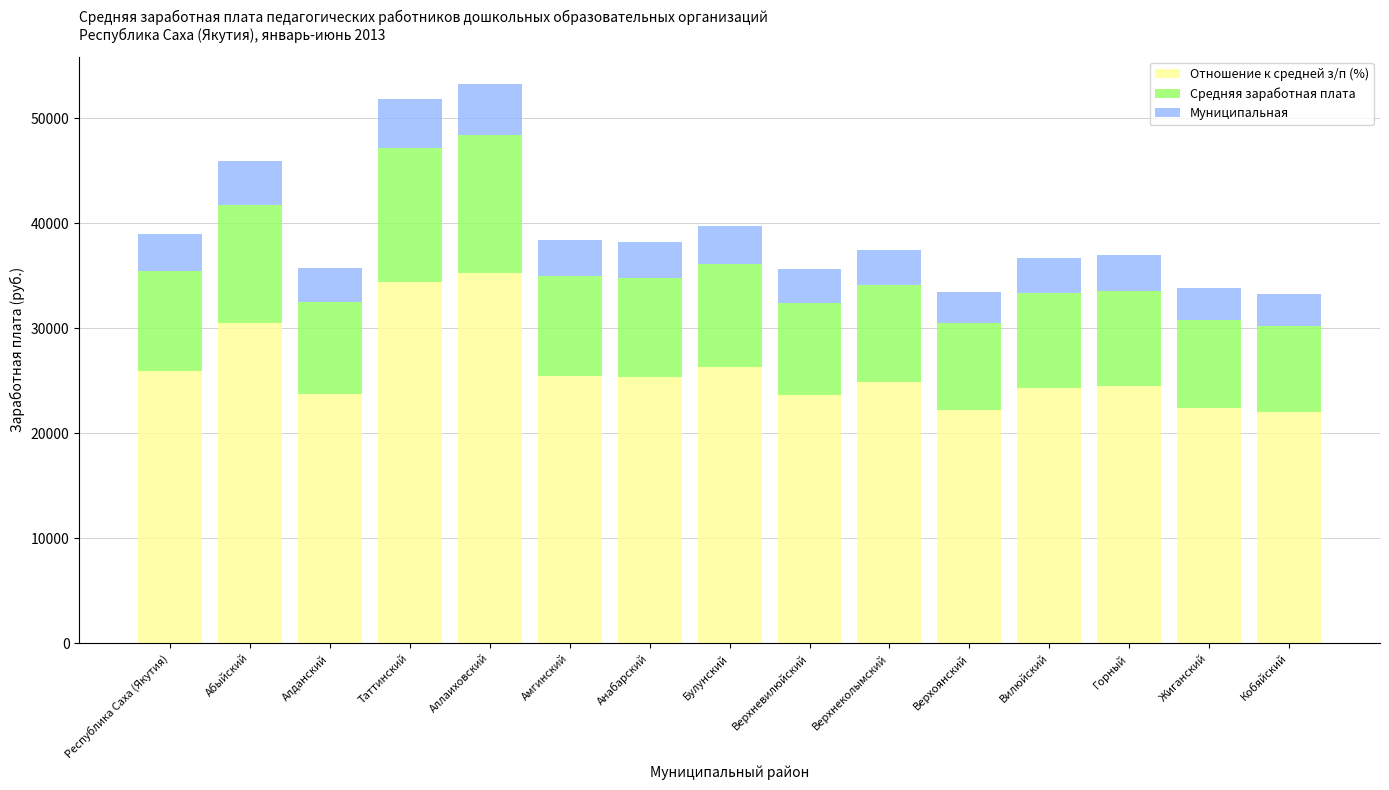

The Отношение к средней з/п (%) series shows 12016.7 at Республика Саха (Якутия). True or false?

False